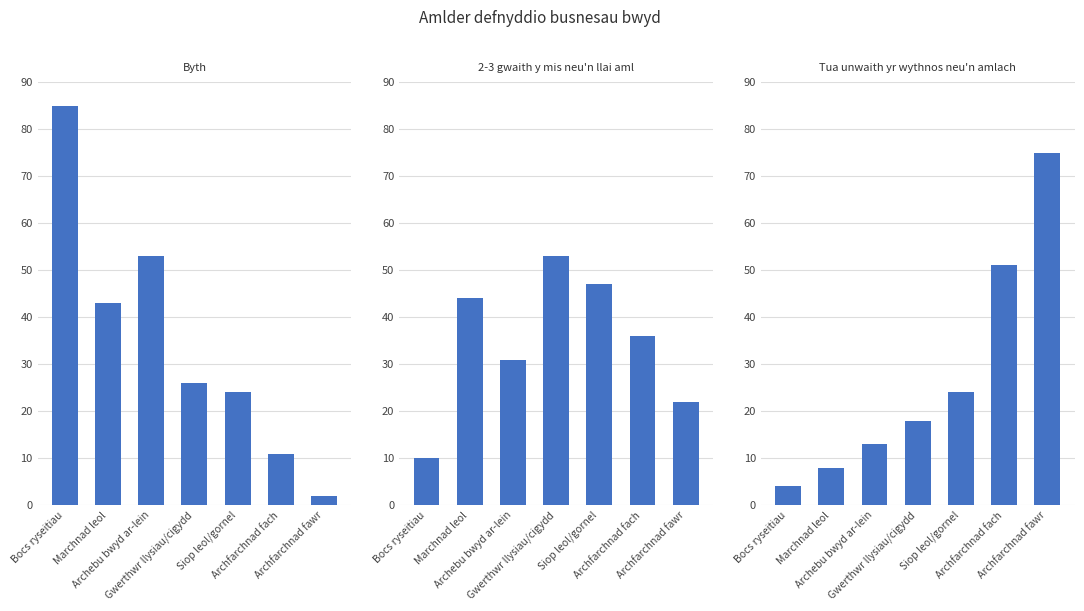

Which series changed the most between Marchnad leol and Archfarchnad fach?

Tua unwaith yr wythnos neu'n amlach